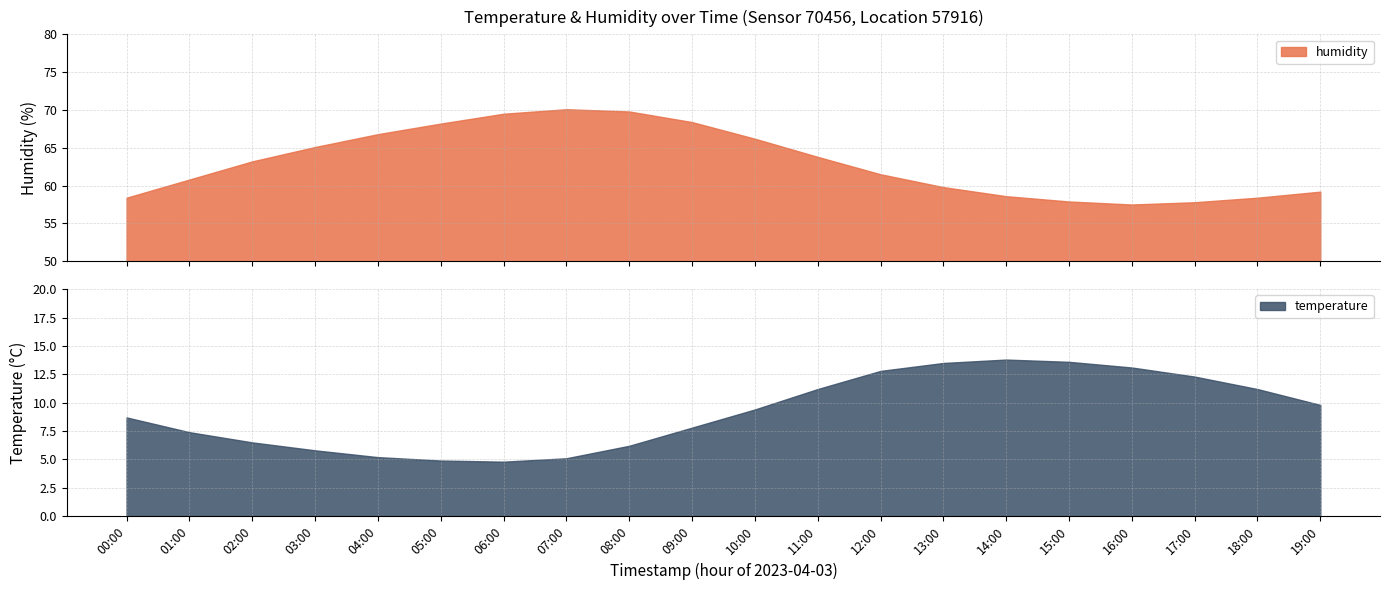

Count the number of categories in the chart.

20